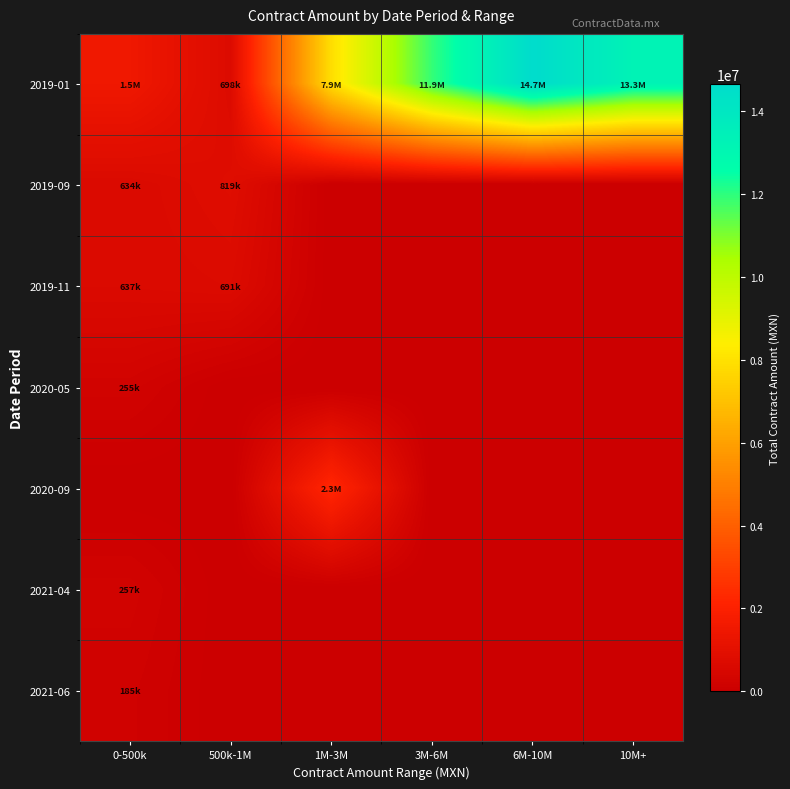

List the series in order of their peak value, lowest first.

2021-06, 2020-05, 2021-04, 2019-11, 2019-09, 2020-09, 2019-01